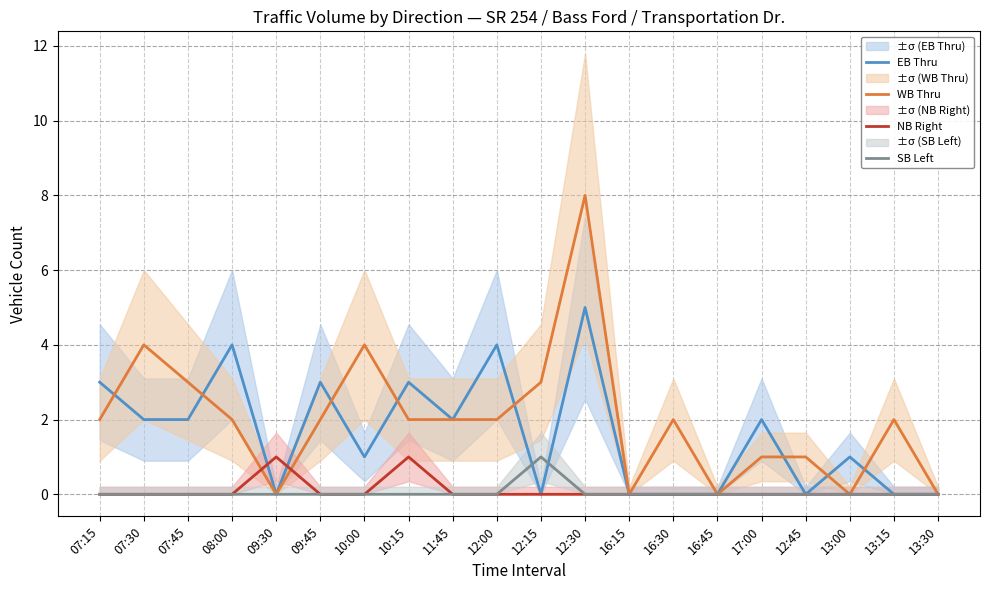

What is the label of the 8th point from the right?

16:15